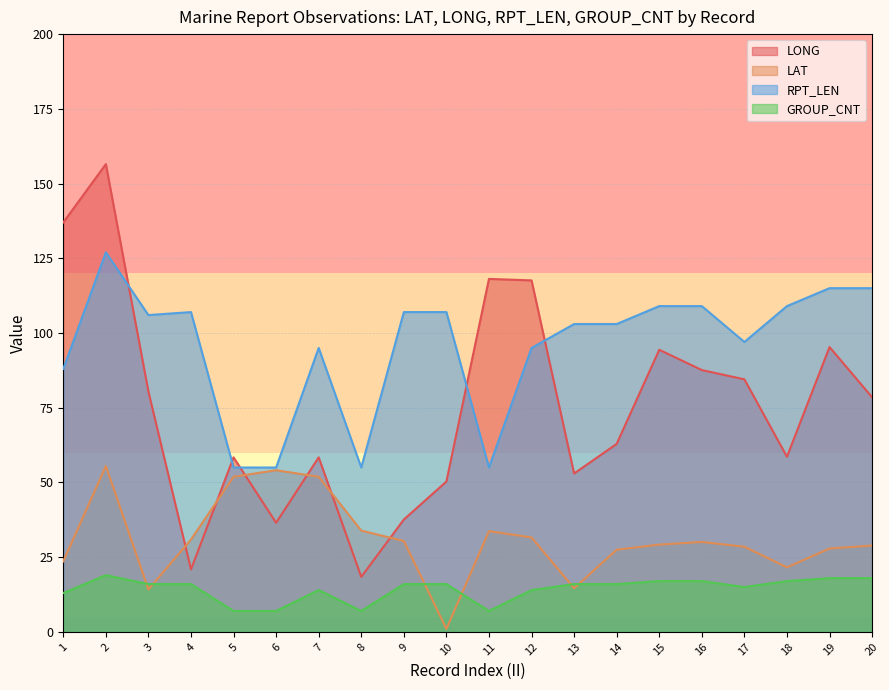

What is the greatest value displayed?

156.5